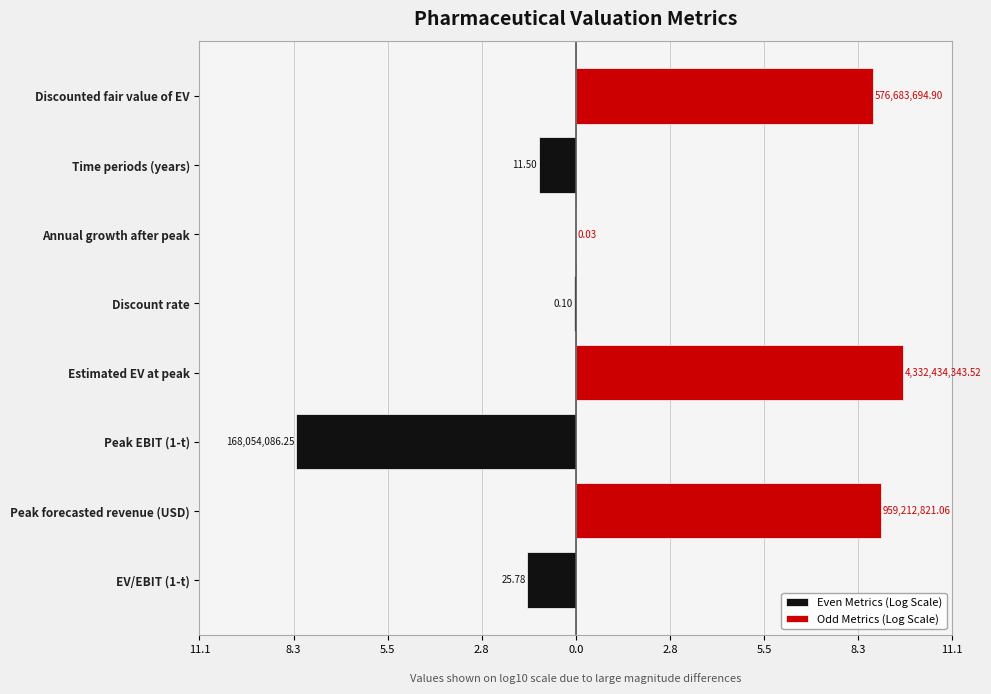

What is the difference between the highest and lowest values at Peak forecasted revenue (USD)?

9.0